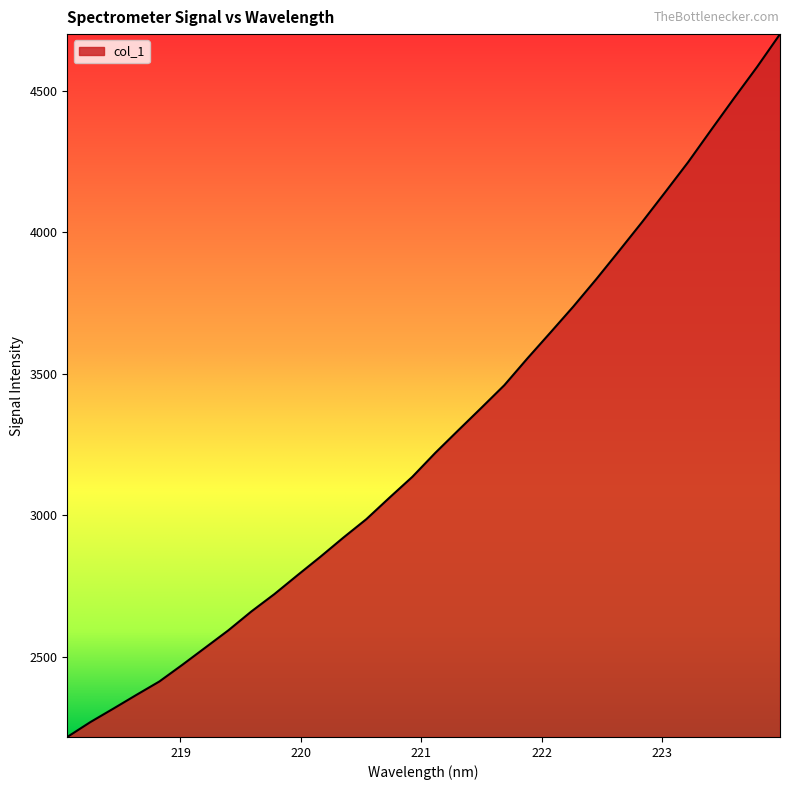

What is the maximum value shown in the chart?

4699.6